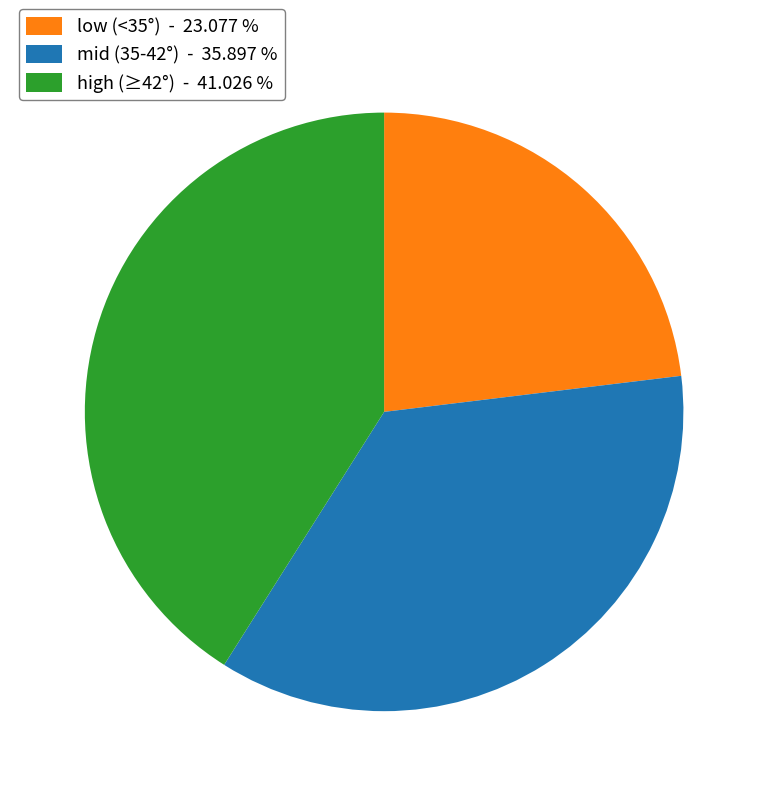

Between mid (35-42°) - 35.897 % and high (≥42°) - 41.026 %, which is larger?

high (≥42°) - 41.026 %